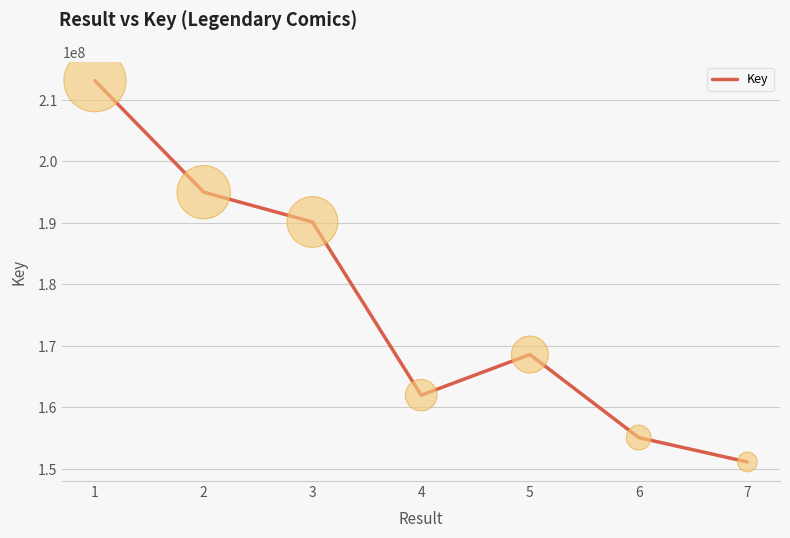

What is the ratio of the value at 2 to the value at 6?

1.3